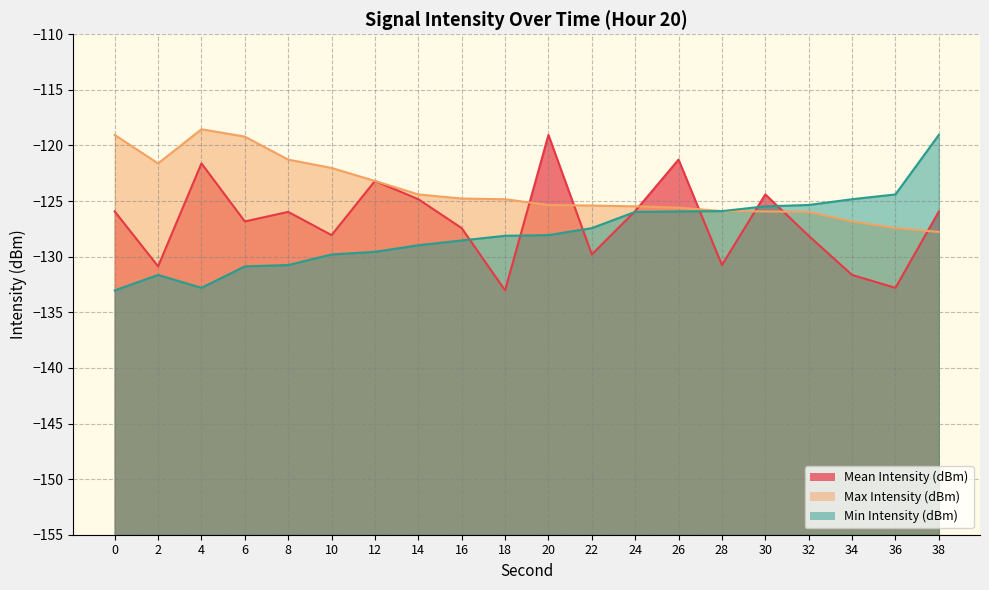

Is it true that Min Intensity (dBm) equals -124.8 at 34?

True